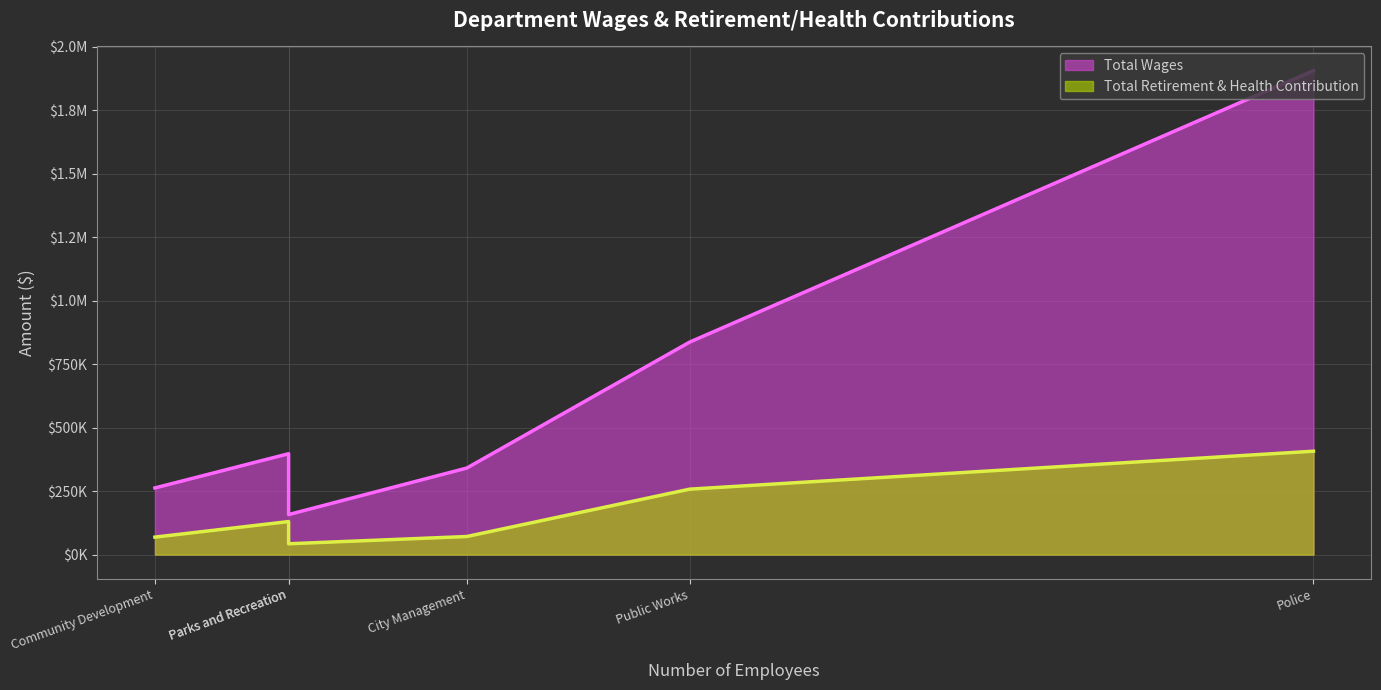

What is the difference between the Total Retirement & Health Contribution values at Parks and Recreation and Police?

364663